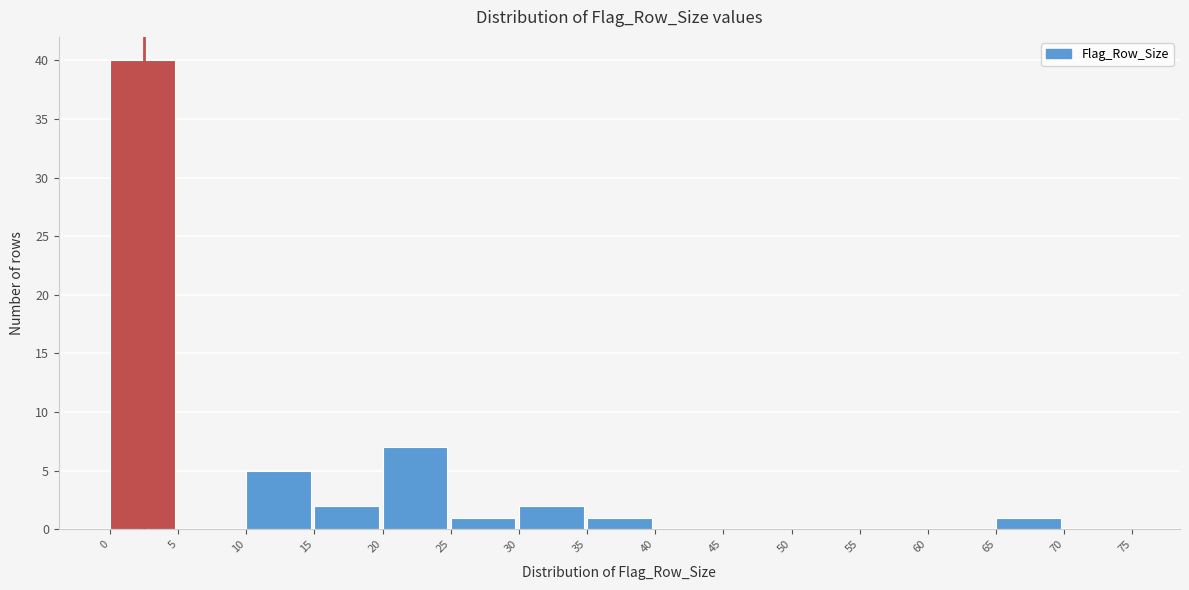

Reading left to right, transcribe this chart: for each bar, give the range it covers on the x-axis and its height. The values are not printed on the chart, so give them approximately, as read against the axis.

0 to 5: 40
5 to 10: 0
10 to 15: 5
15 to 20: 2
20 to 25: 7
25 to 30: 1
30 to 35: 2
35 to 40: 1
40 to 45: 0
45 to 50: 0
50 to 55: 0
55 to 60: 0
60 to 65: 0
65 to 70: 1
70 to 75: 0